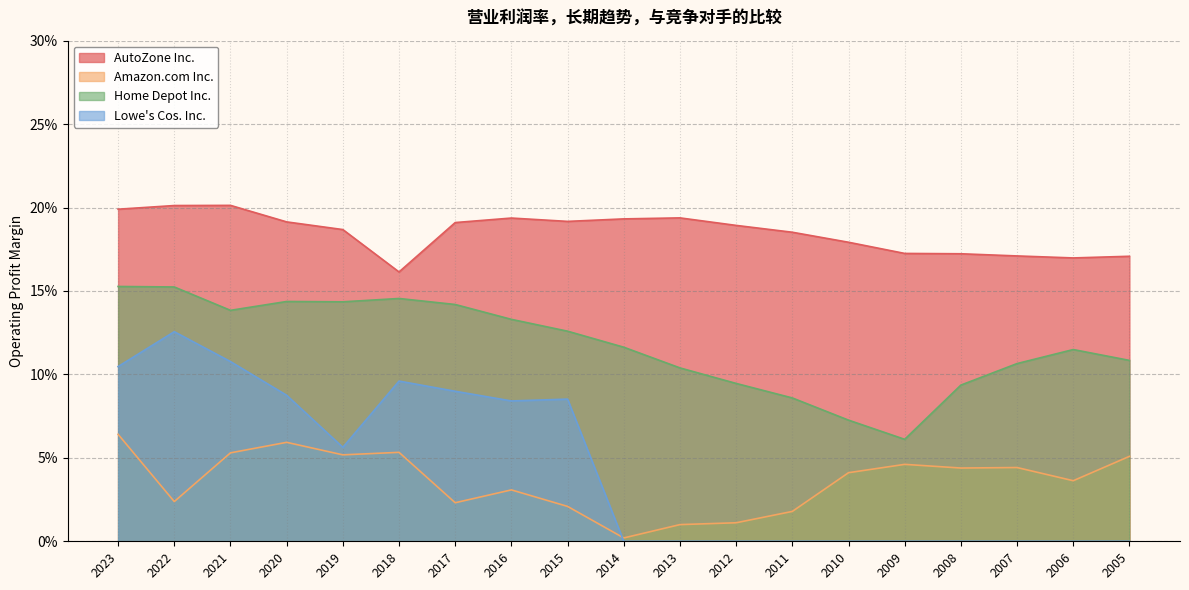

In Amazon.com Inc., how many points are higher than both neighbors (excluding endpoints)?

5